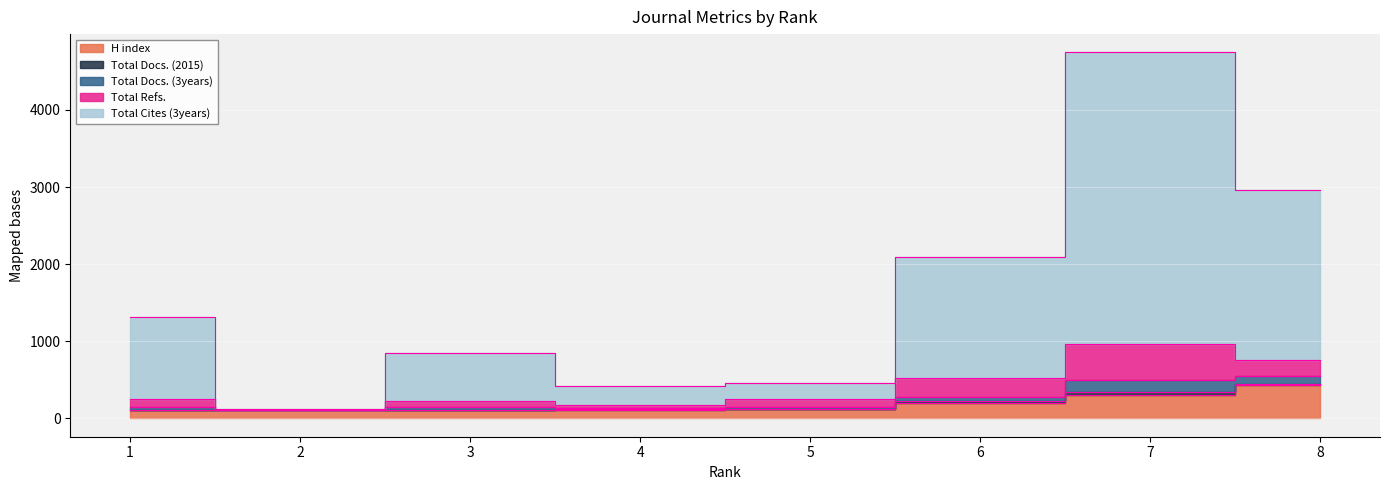

At which category does Total Docs. (2015) reach its first local peak?

4